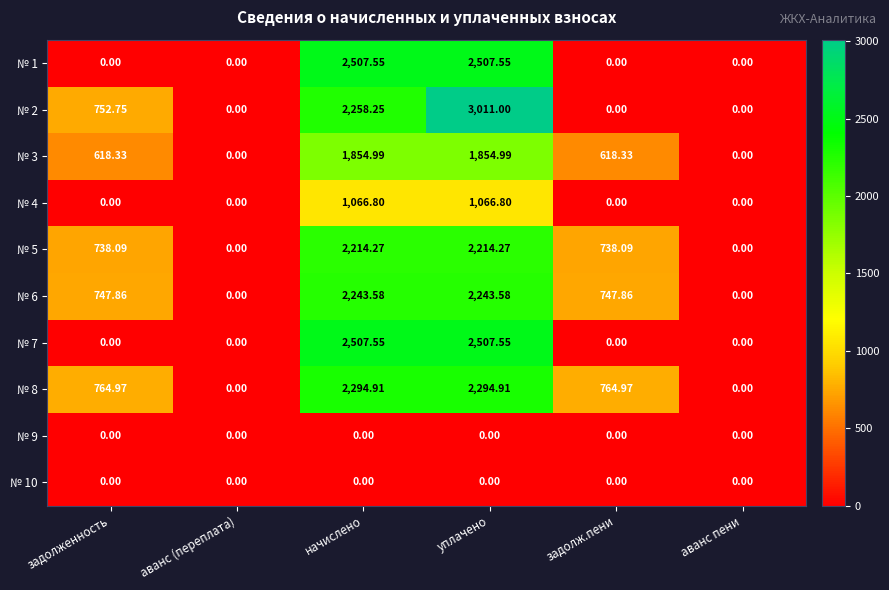

Where is № 2 nearest to the value 1505?

задолженность